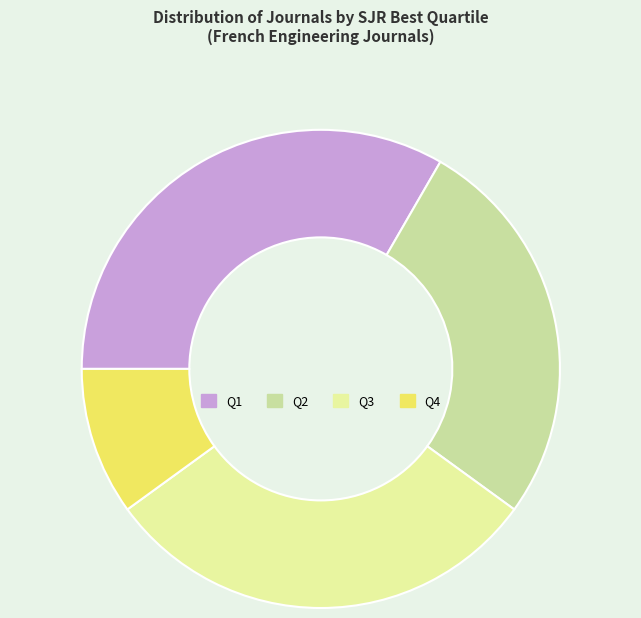

Rank the categories by value from highest to lowest.

Q1, Q3, Q2, Q4